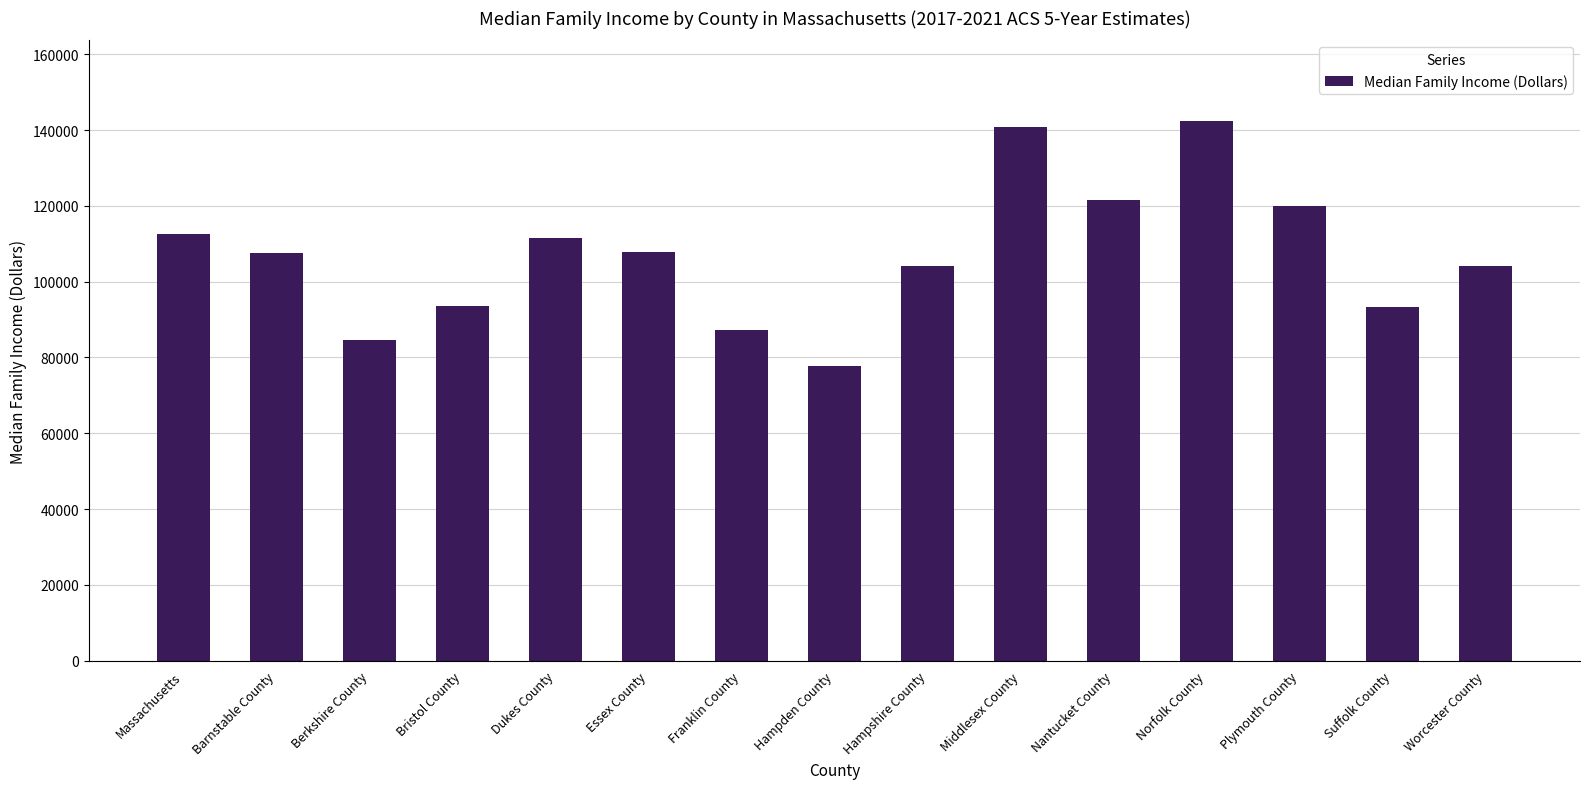

The value at Franklin County is 57246. True or false?

False